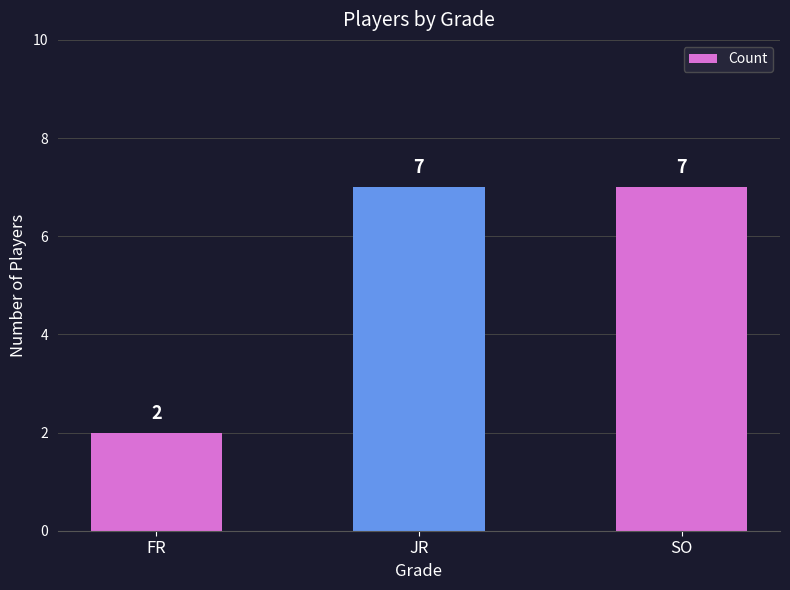

Reading right to left, what are all the values shown in this chart?

7	7	2